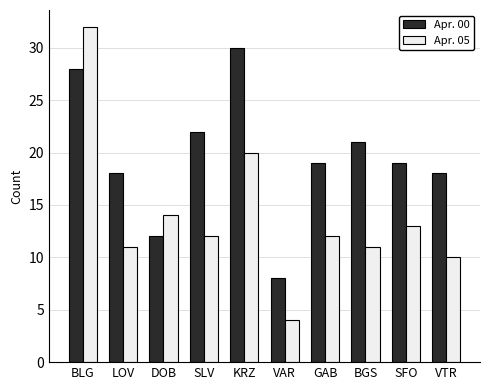

Rank the series by their average value, from lowest to highest.

Apr. 05, Apr. 00